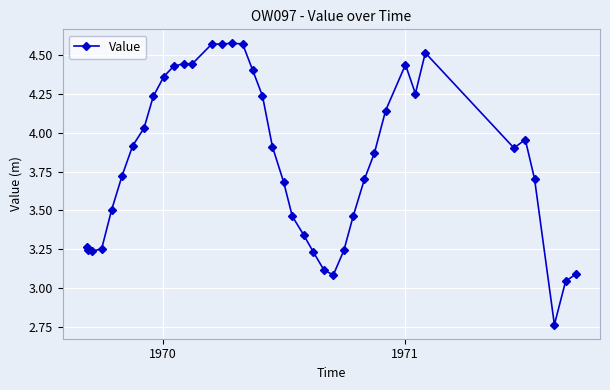

True or false: the data has more than 1 interior local peaks.

True